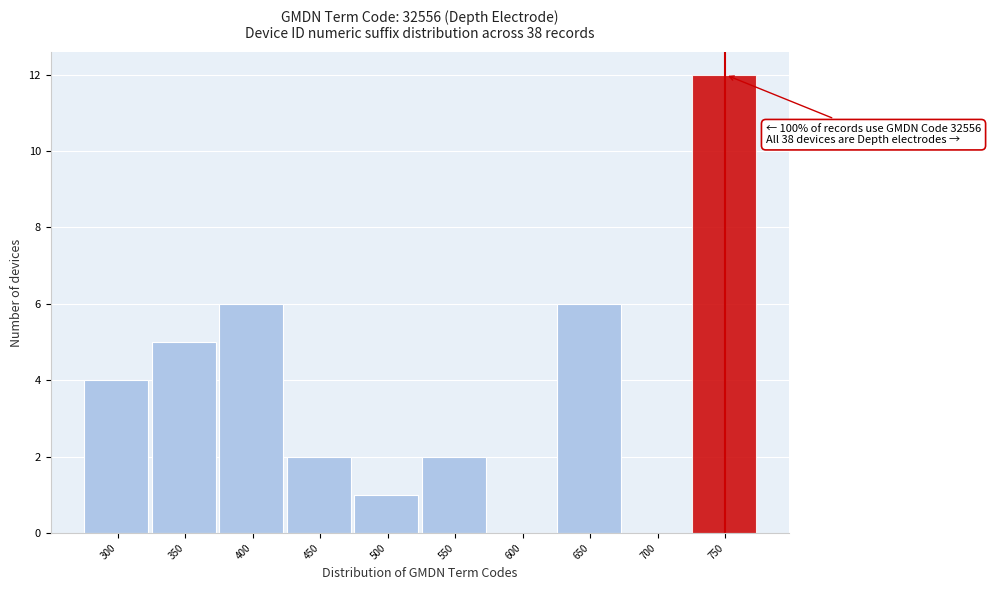

Reading left to right, what are all the values shown in this chart?

300=4	350=5	400=6	450=2	500=1	550=2	600=0	650=6	700=0	750=12